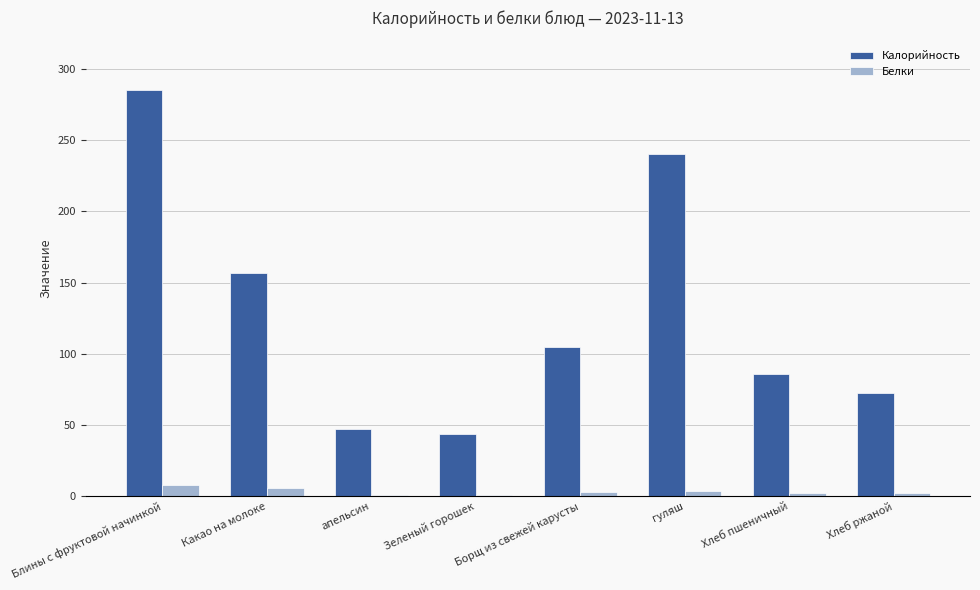

Between Зеленый горошек and Хлеб пшеничный, which series saw the biggest shift?

Калорийность